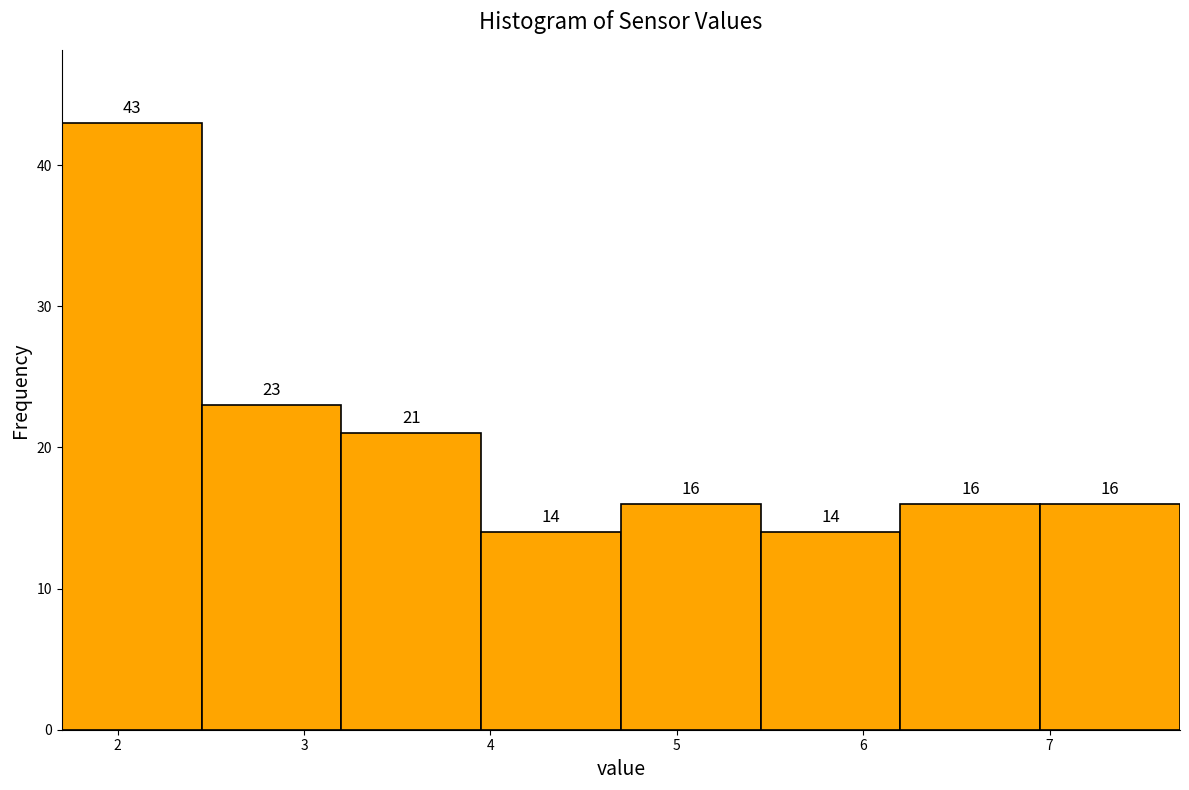

Reading left to right, transcribe this chart: for each bar, give the range it covers on the x-axis and its height. The bar edges are not printed on the chart, so give them approximately, as read against the axis.

1.70 to 2.45: 43
2.45 to 3.20: 23
3.20 to 3.95: 21
3.95 to 4.70: 14
4.70 to 5.45: 16
5.45 to 6.20: 14
6.20 to 6.95: 16
6.95 to 7.70: 16